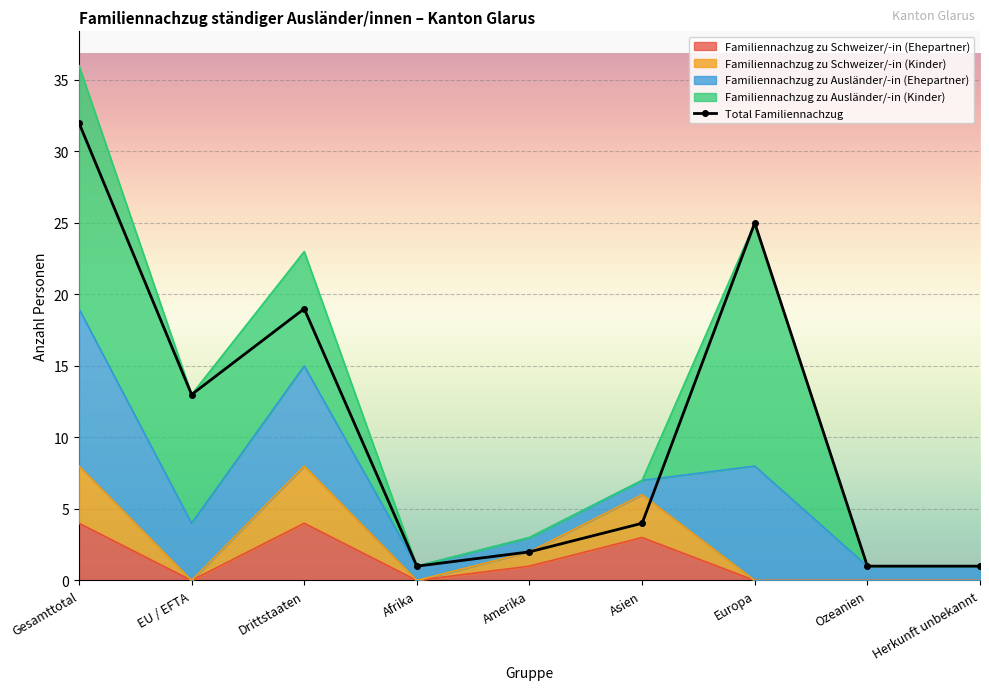

True or false: Total Familiennachzug and Familiennachzug zu Schweizer/-in (Kinder) intersect in this chart.

False